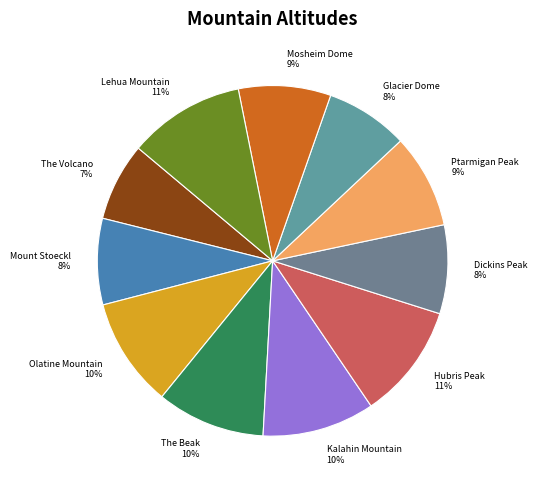

True or false: Hubris Peak accounts for 11% of the total.

True